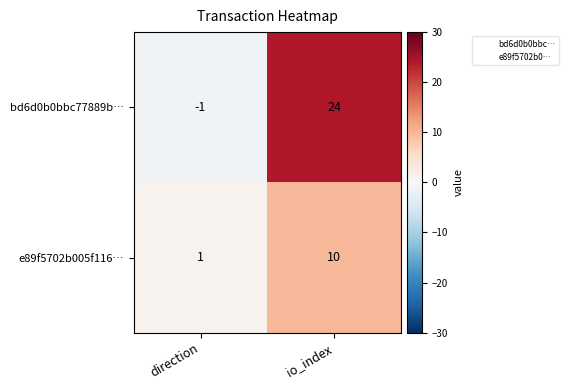

How many series are shown in this chart?

2